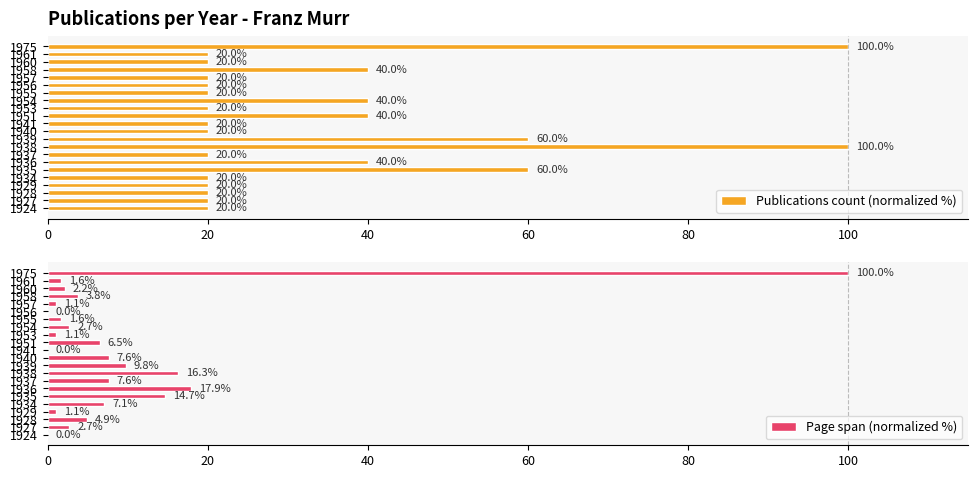

What is the highest value of the Page span (normalized %) series?

100.0